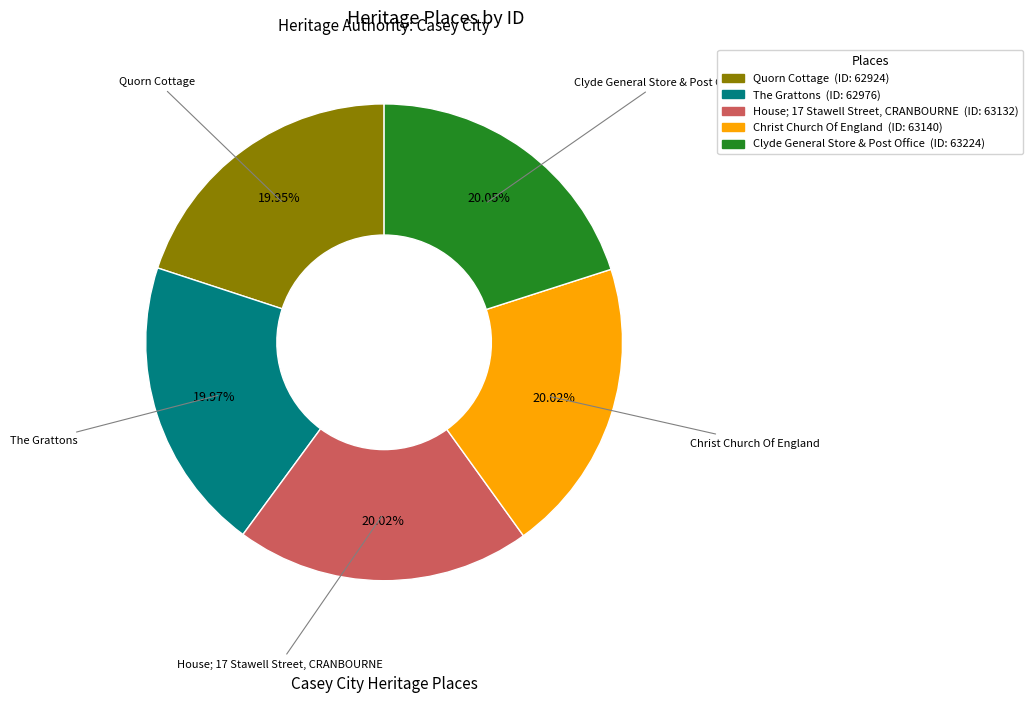

How many slices are in this pie chart?

5